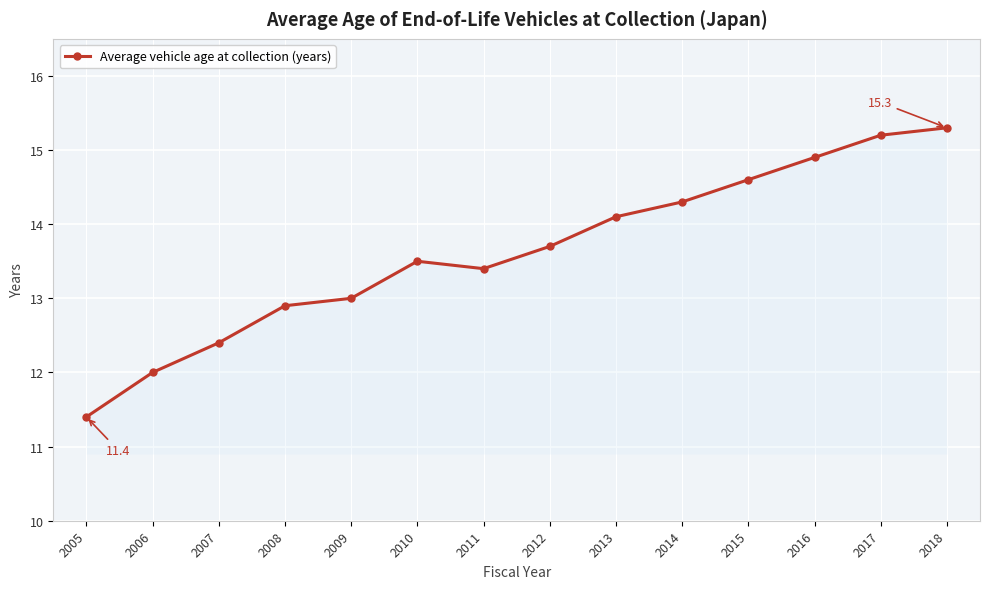

True or false: the data shows 12.4 at 2007.

True